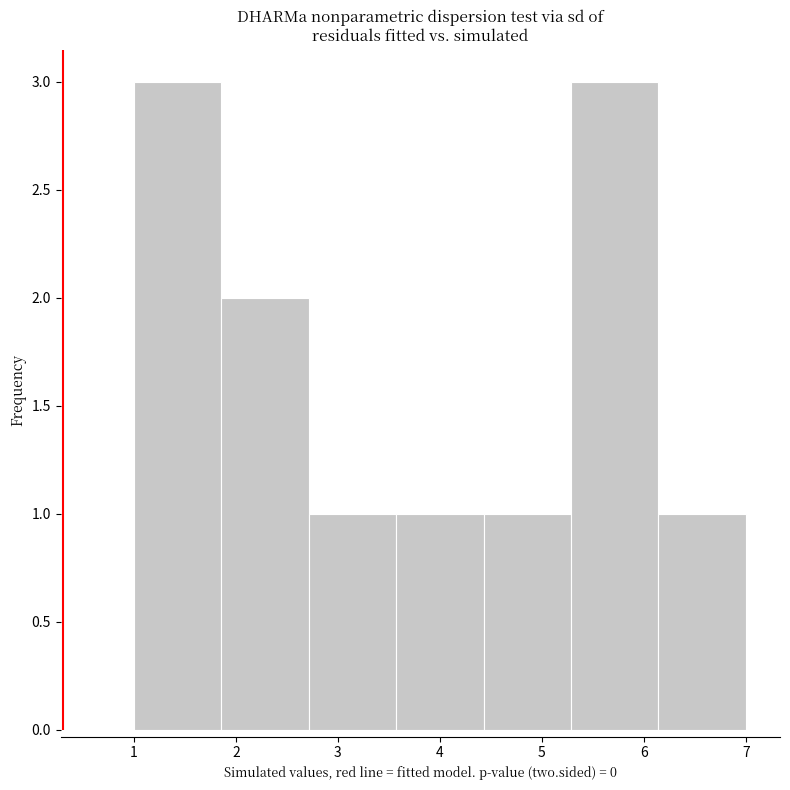

How tall is the bar that spans 1.9 to 2.7 on the x-axis? Neither the bar edges nor the heights are printed on the chart, so give them approximately, as read against the axes.

2